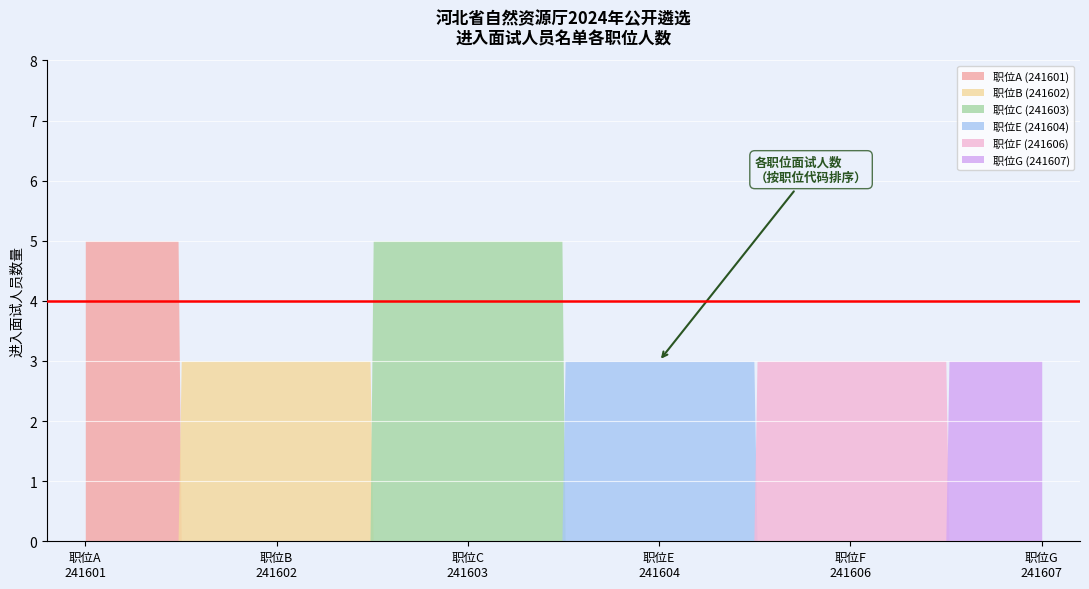

Which series has the largest total across all categories?

职位C (241603)